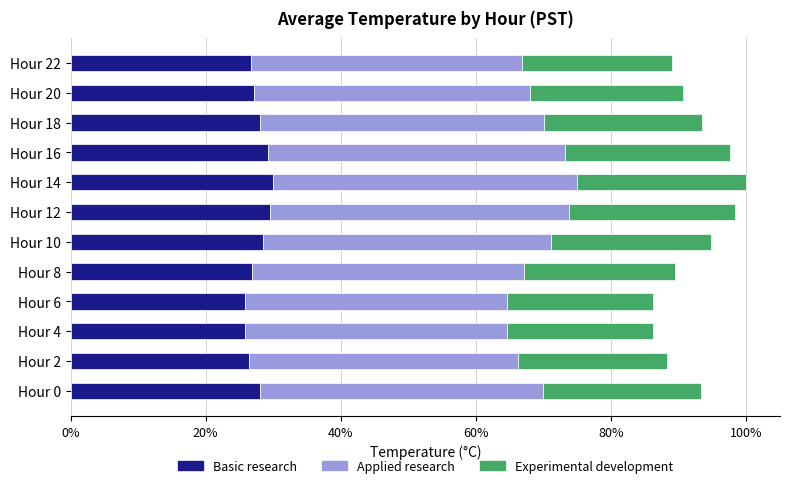

What are all the series names shown in the legend?

Basic research, Applied research, Experimental development